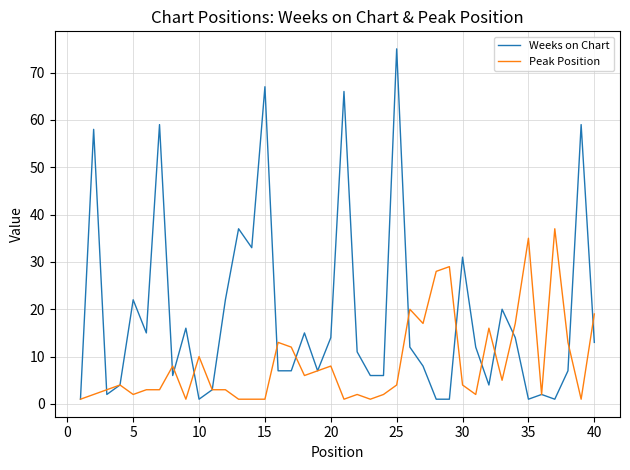

Reading left to right, transcribe all the data shown in this chart.

Weeks on Chart: 1	58	2	4	22	15	59	6	16	1	3	22	37	33	67	7	7	15	7	14	66	11	6	6	75	12	8	1	1	31	12	4	20	14	1	2	1	7	59	13
Peak Position: 1	2	3	4	2	3	3	8	1	10	3	3	1	1	1	13	12	6	7	8	1	2	1	2	4	20	17	28	29	4	2	16	5	17	35	2	37	13	1	19